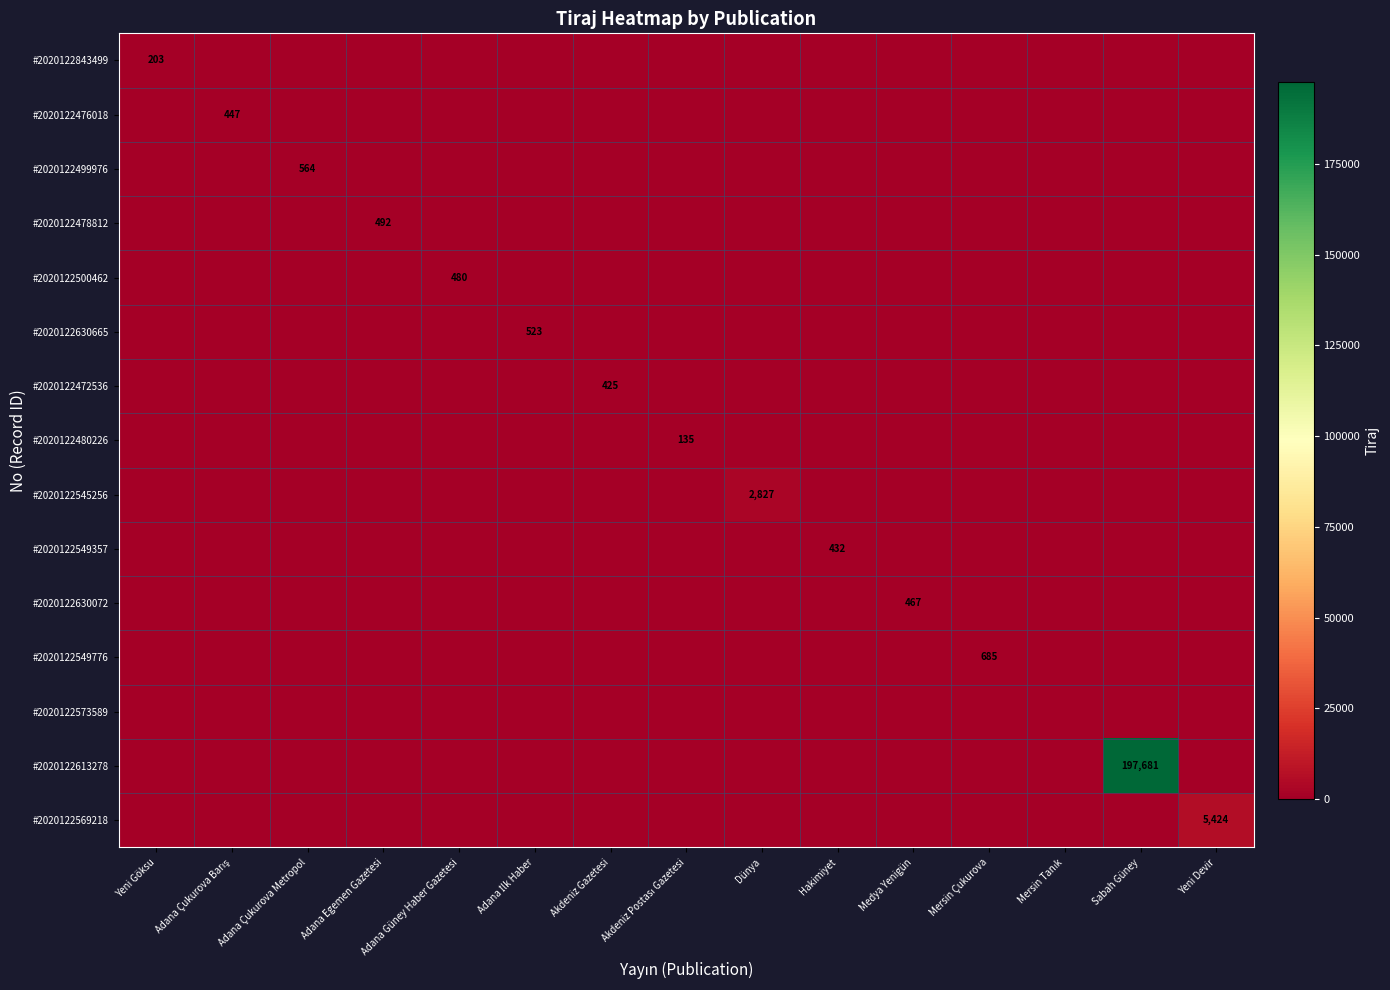

Rank the series by their maximum value, from lowest to highest.

#2020122573589, #2020122480226, #2020122843499, #2020122472536, #2020122549357, #2020122476018, #2020122630072, #2020122500462, #2020122478812, #2020122630665, #2020122499976, #2020122549776, #2020122545256, #2020122569218, #2020122613278